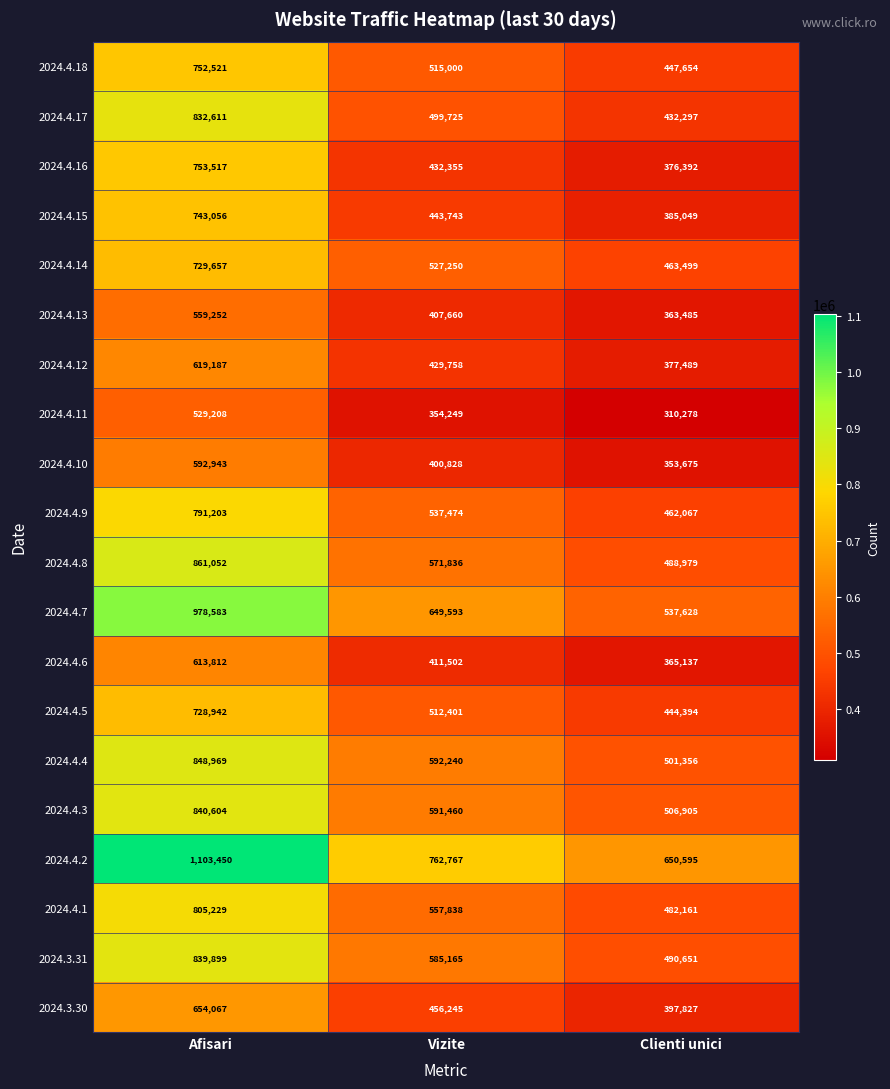

The value of 2024.4.7 at Clienti unici is 537628. True or false?

True